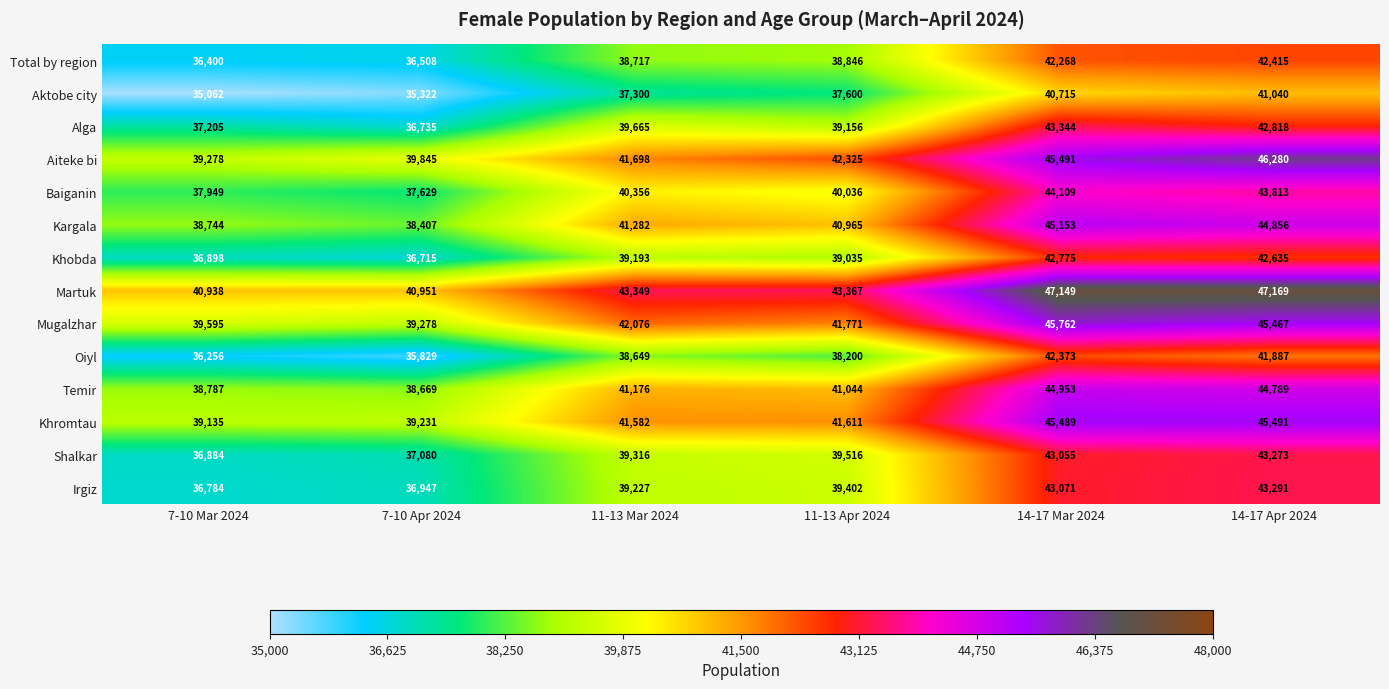

Between 11-13 Mar 2024 and 11-13 Apr 2024, which series saw the biggest shift?

Aiteke bi